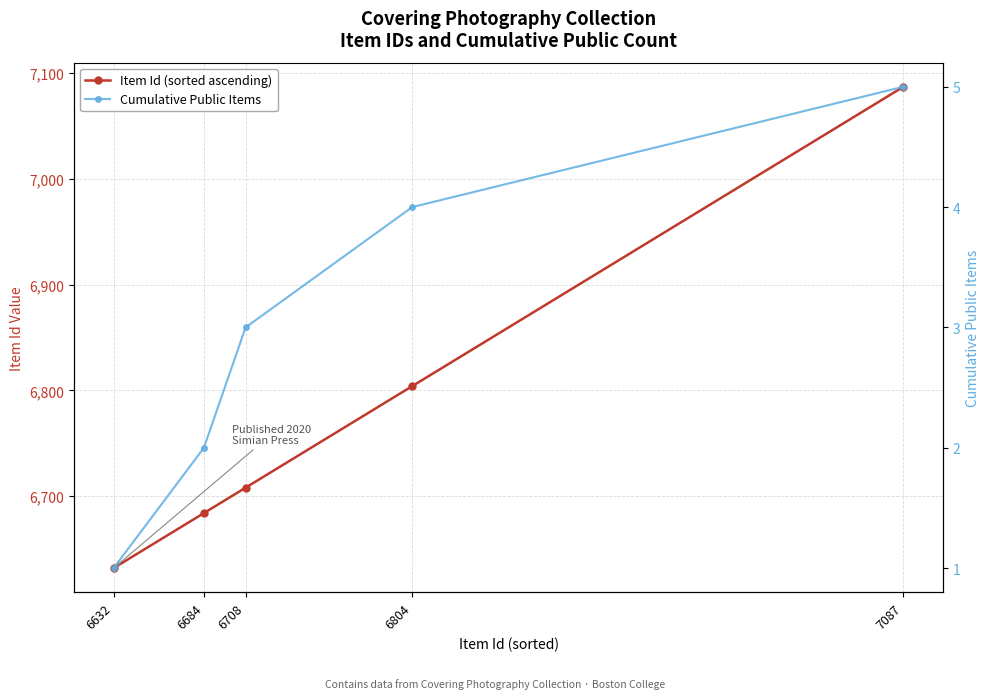

What is the sum of all Cumulative Public Items values?

15